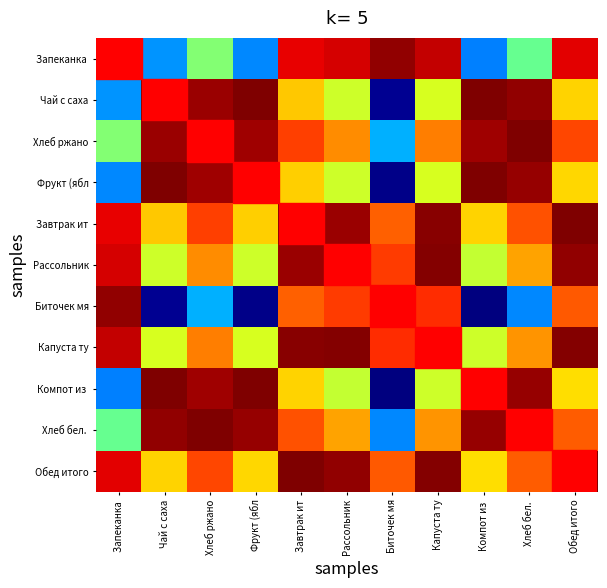

Rank the series by their maximum value, from highest to lowest.

Хлеб ржано, Фрукт (ябл, Рассольник, Запеканка, Чай с саха, Завтрак ит, Биточек мя, Капуста ту, Компот из, Хлеб бел., Обед итого